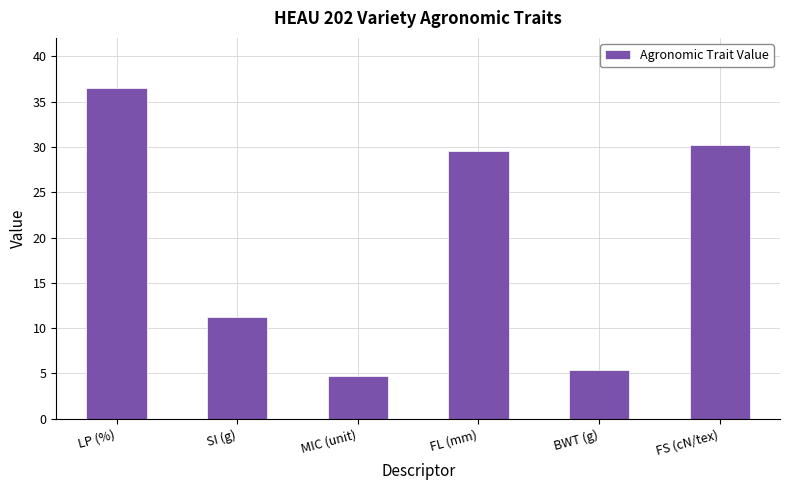

What is the ratio of the value at SI (g) to the value at FL (mm)?

0.4